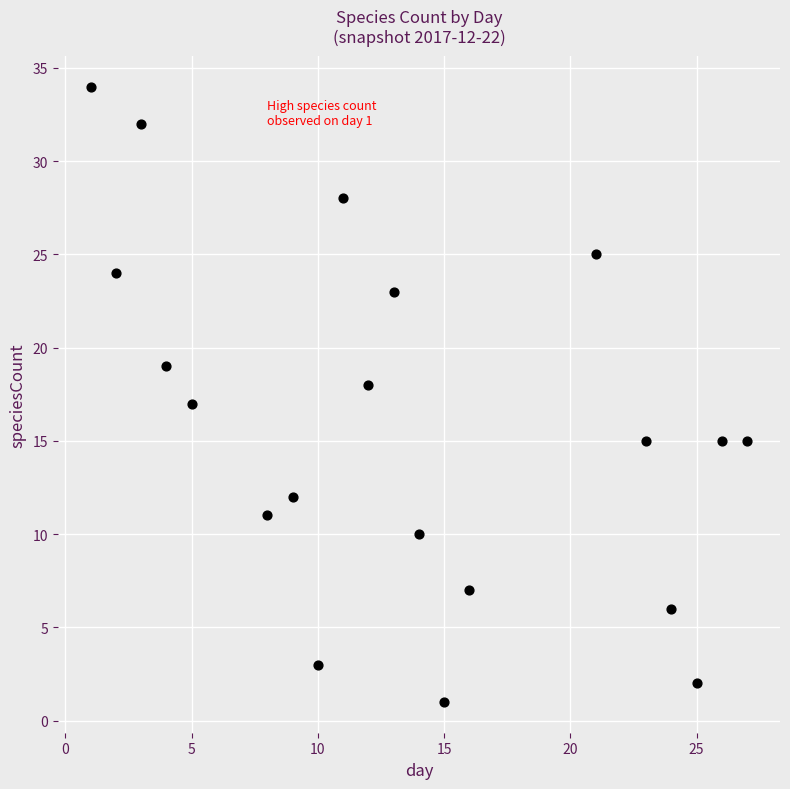

What is the range of Y values (max minus min)?

33